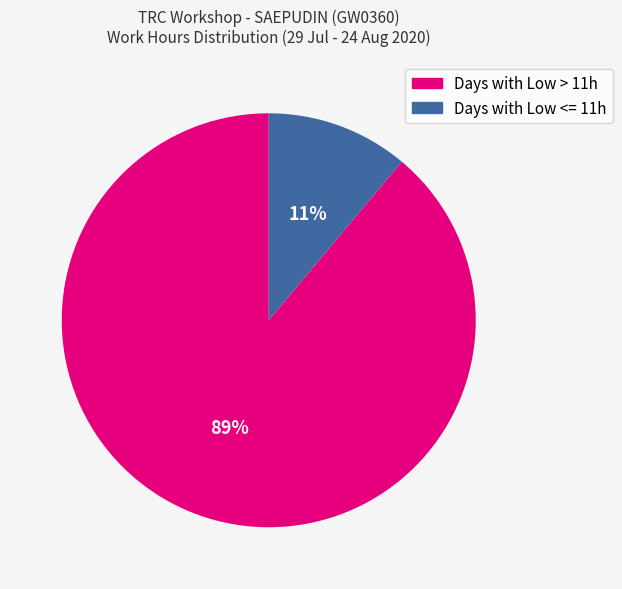

Rank the categories by value from highest to lowest.

Days with Low > 11h, Days with Low <= 11h